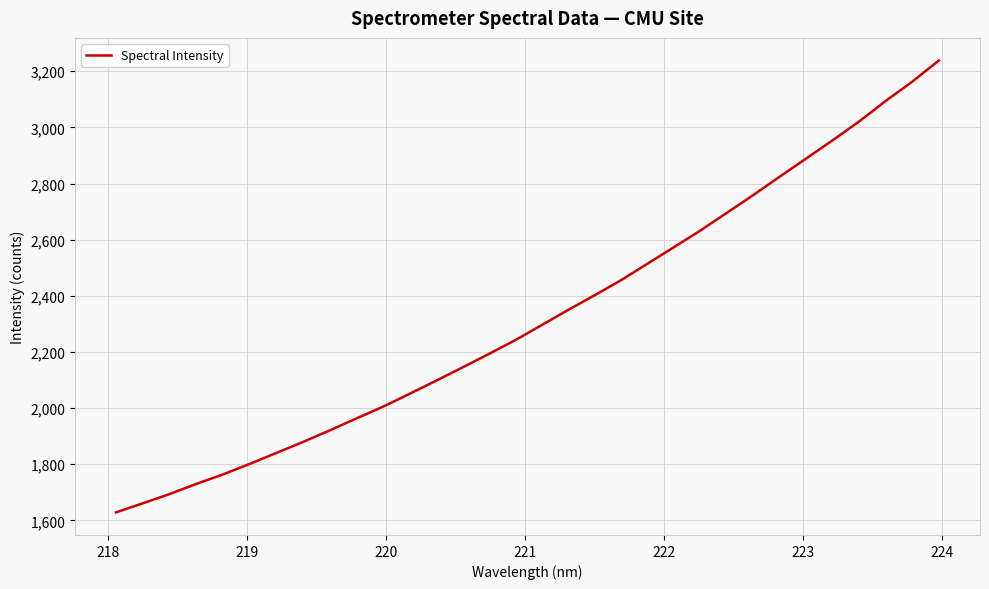

What is the minimum value shown in the chart?

1628.7